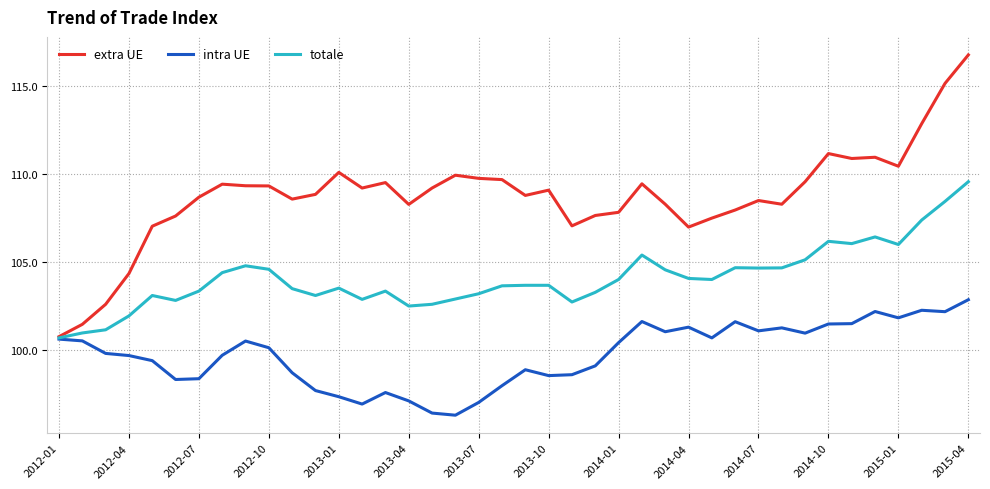

How many distinct data groups are displayed?

3